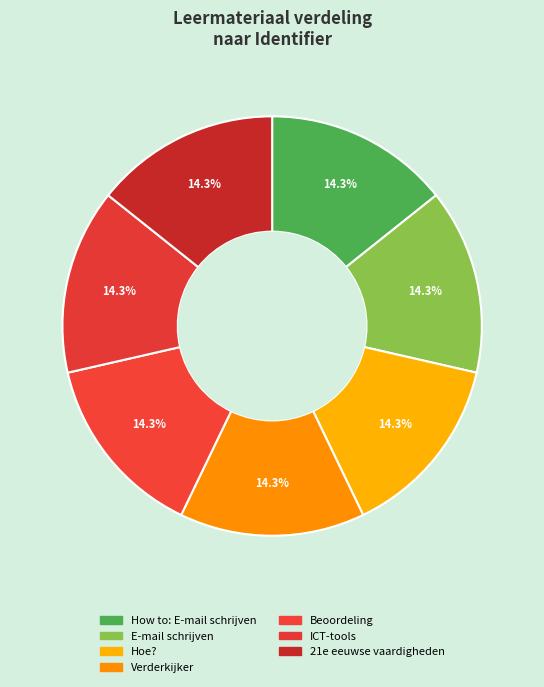

Combined, do ICT-tools and 21e eeuwse vaardigheden account for over 50%?

No